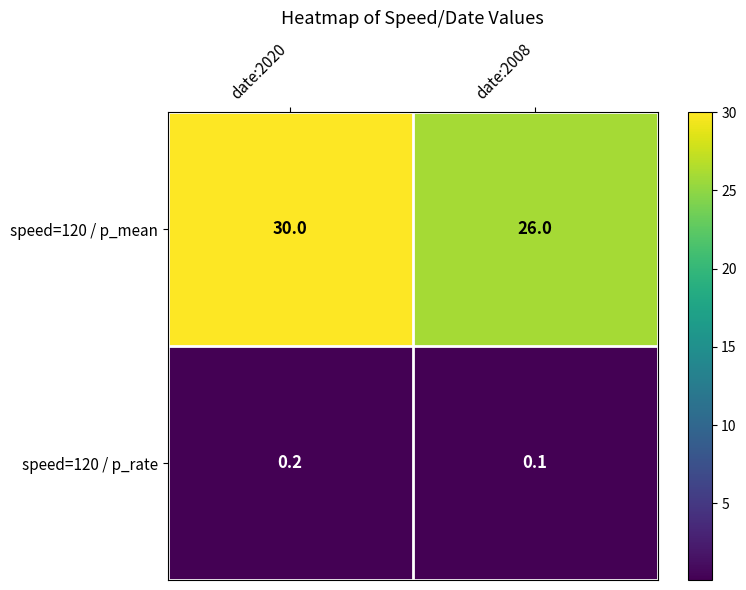

At date:2020, list the series in order from largest to smallest.

speed=120 / p_mean, speed=120 / p_rate